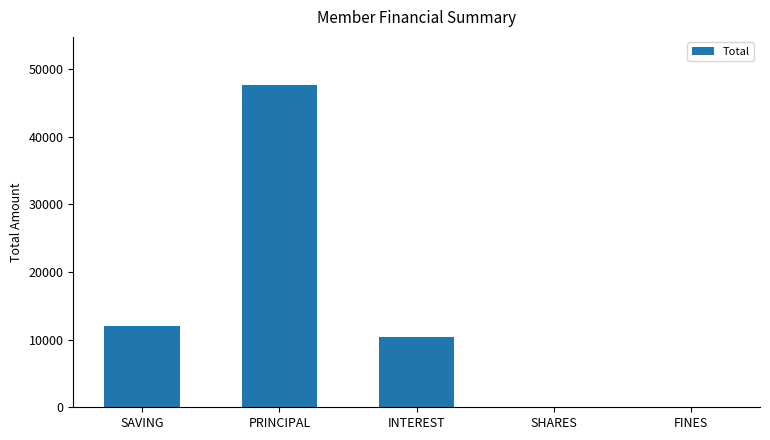

What is the sum of all values?

70000